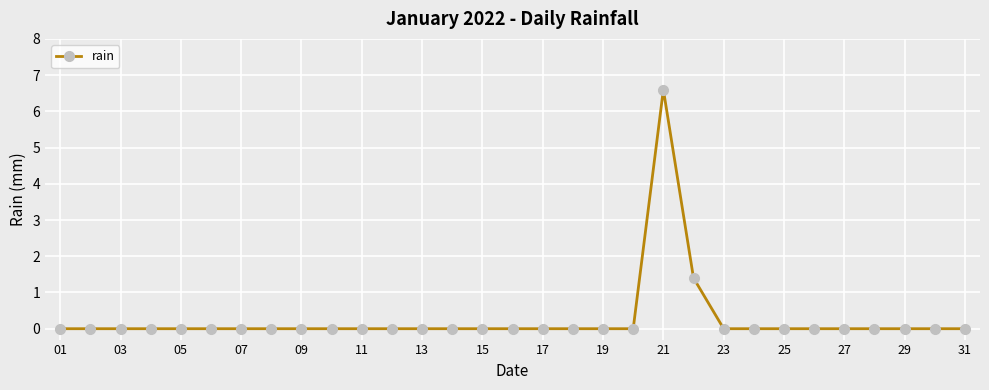

What is the average value?

0.3